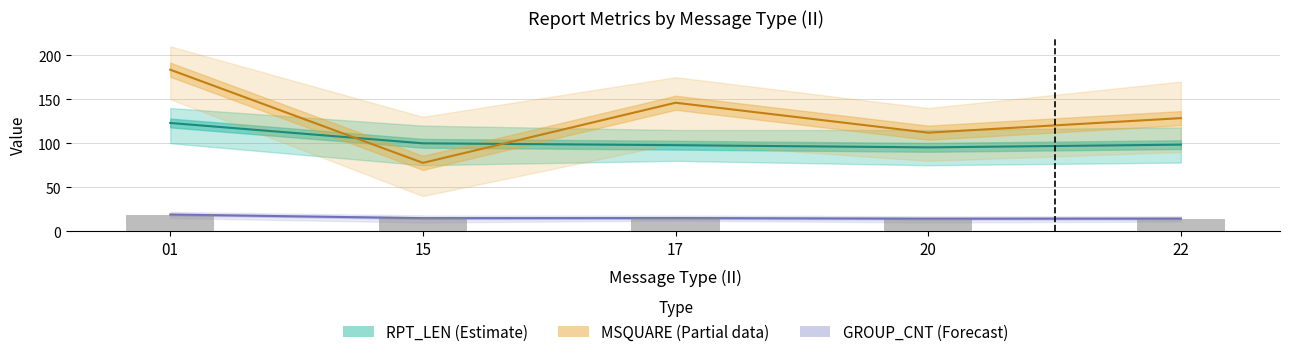

What is the value of the MSQUARE (Partial data) bar at the 1st from the left?

183.5